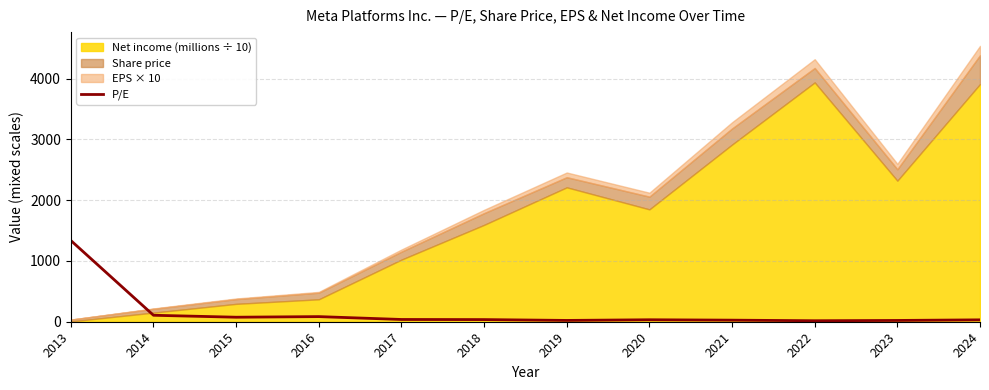

Where is the first local minimum?

2015